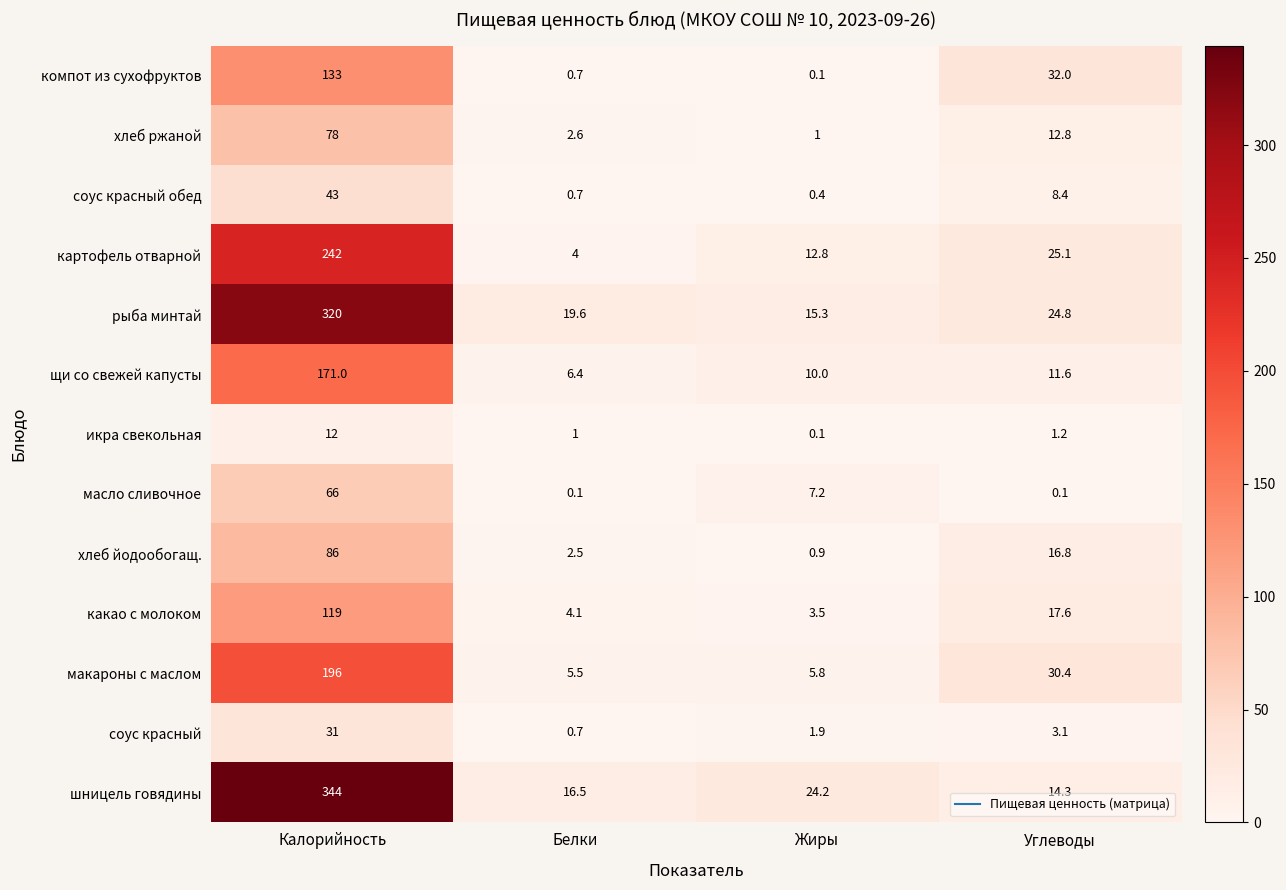

Which label corresponds to the largest value in the chart?

Калорийность